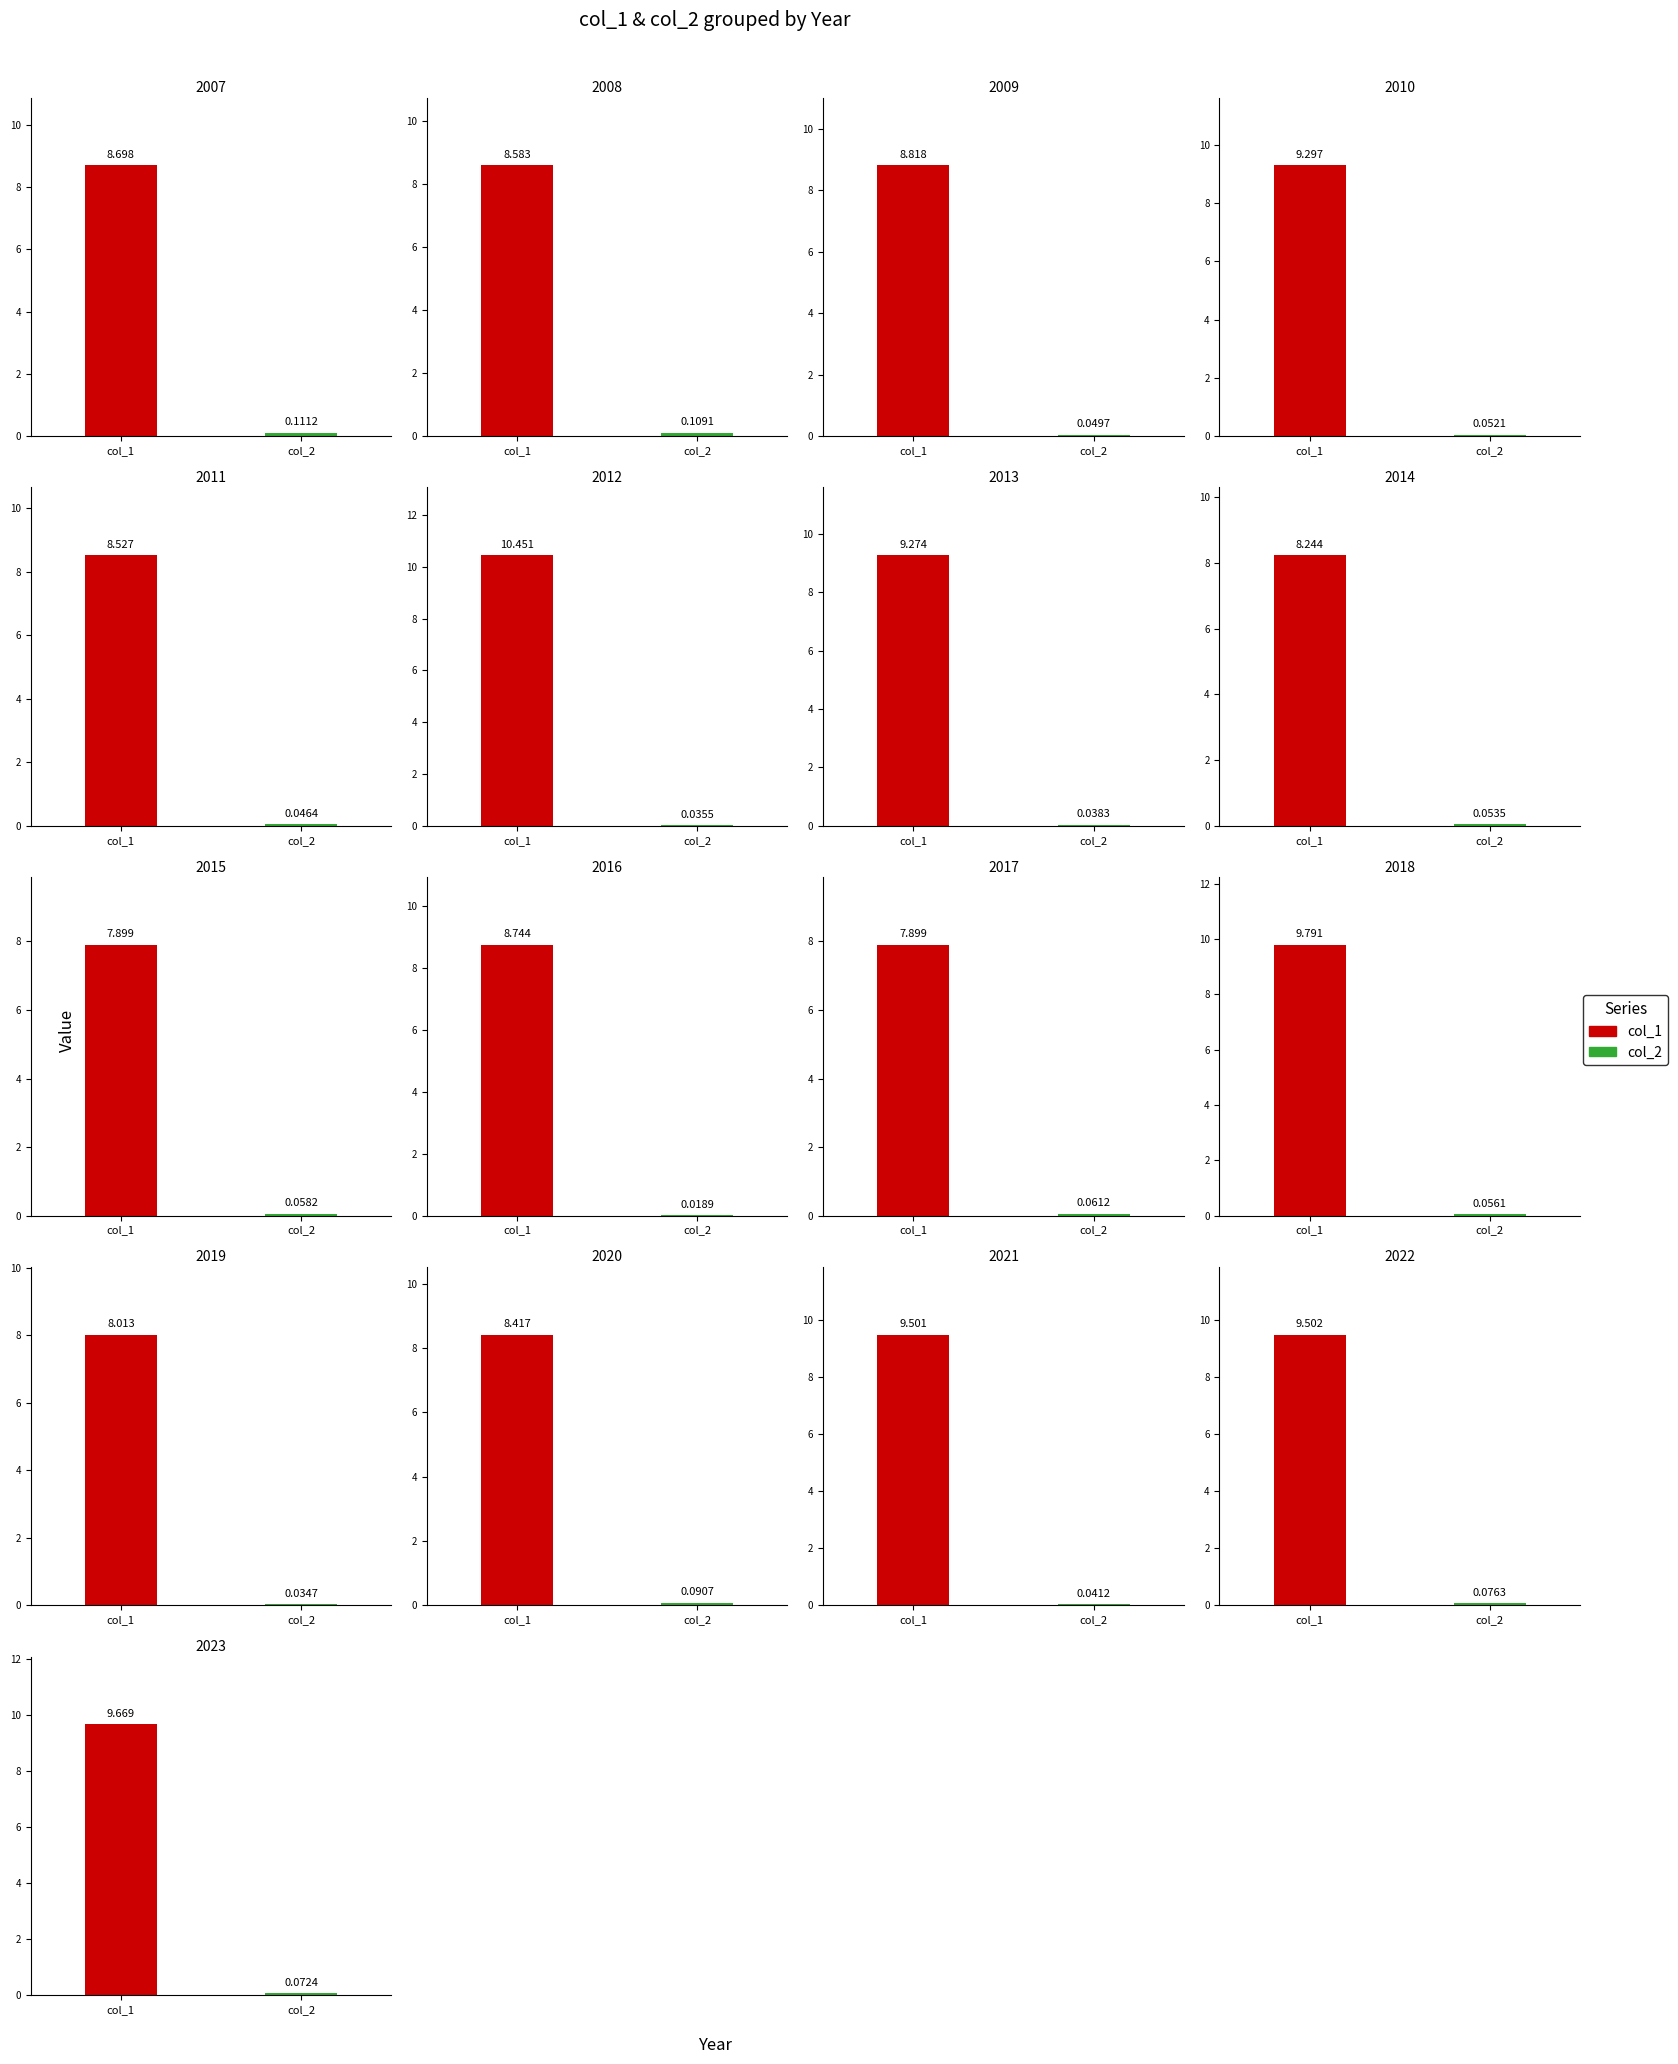

Is it true that col_1 equals 9.7 at 2023?

True